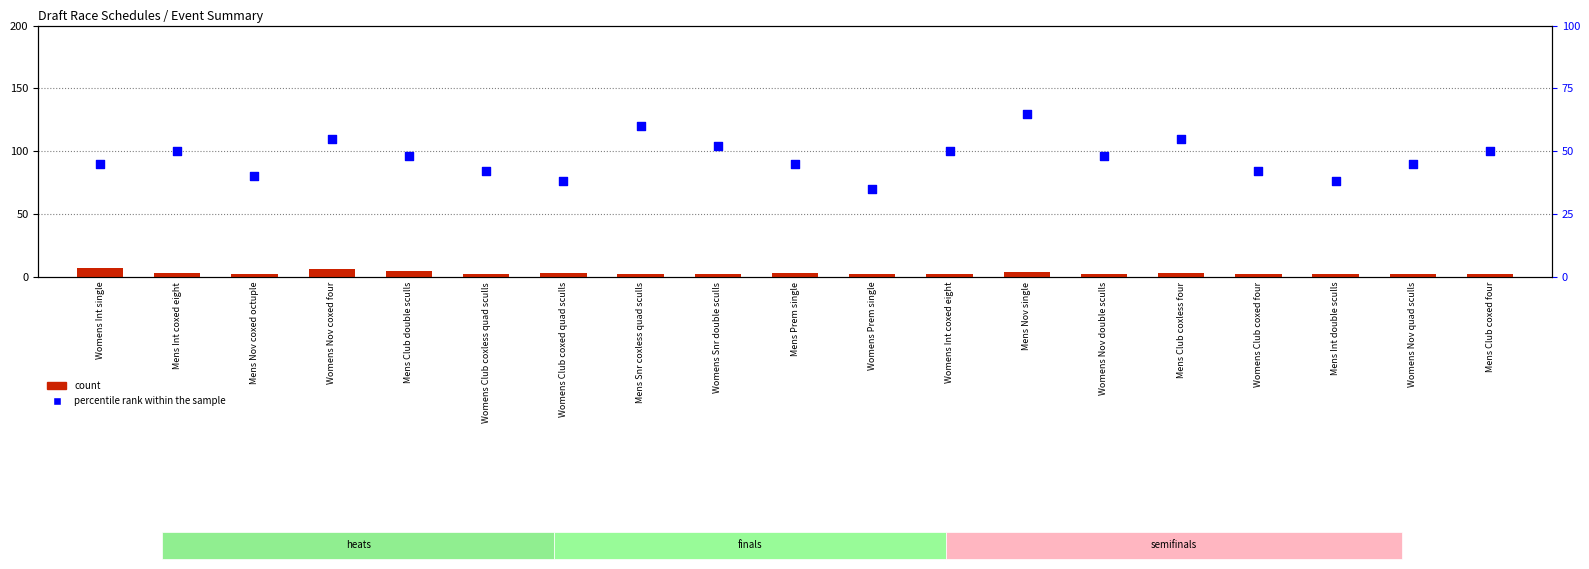

At which category is the sum across all series the highest?

Mens Nov single